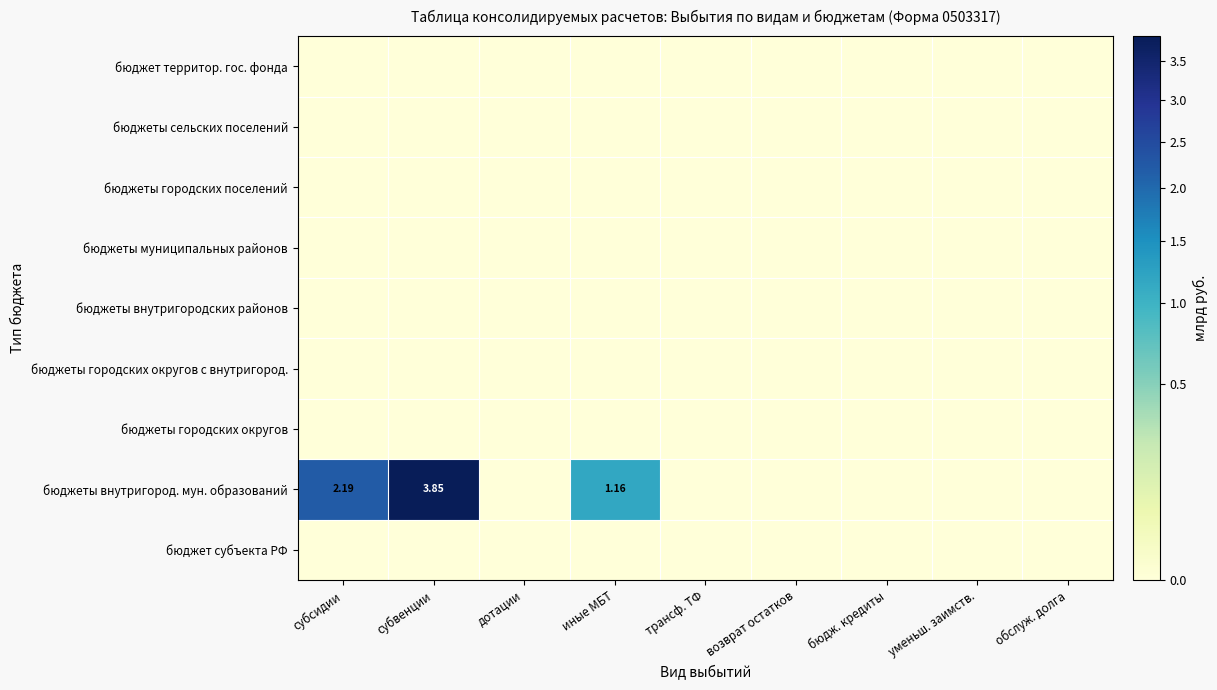

True or false: бюджеты внутригород. мун. образований has a value of 0.6 at иные МБТ.

False